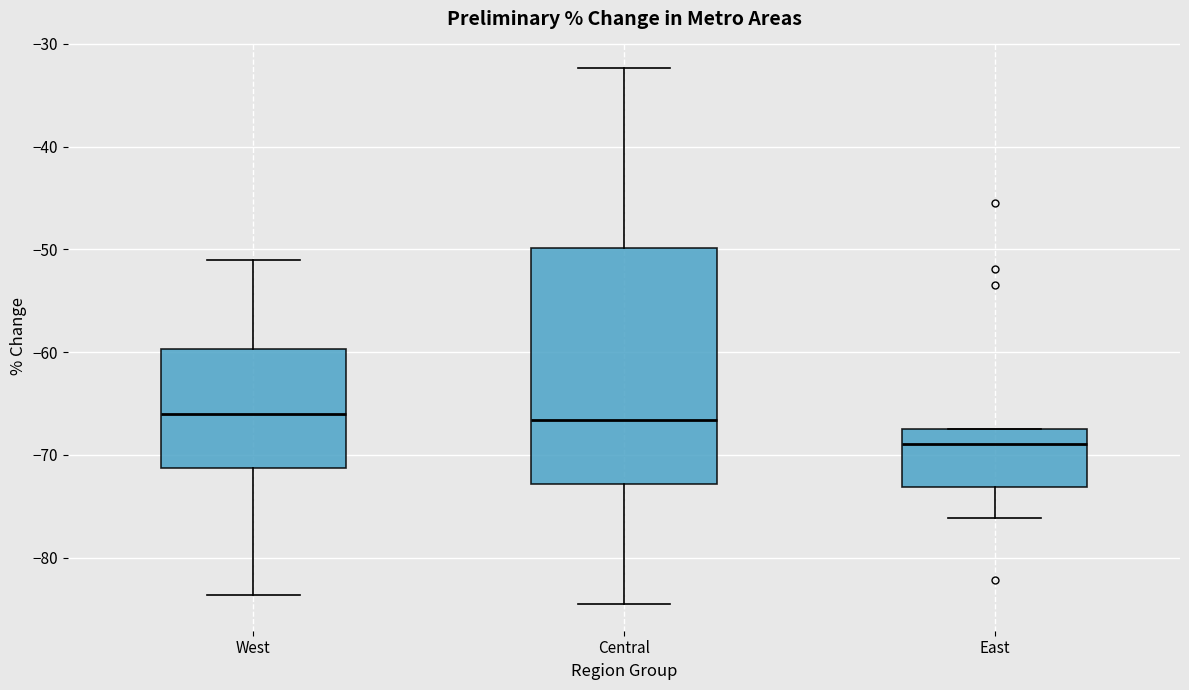

Comparing the boxes themselves (not the whiskers), which one is the tallest?

Central